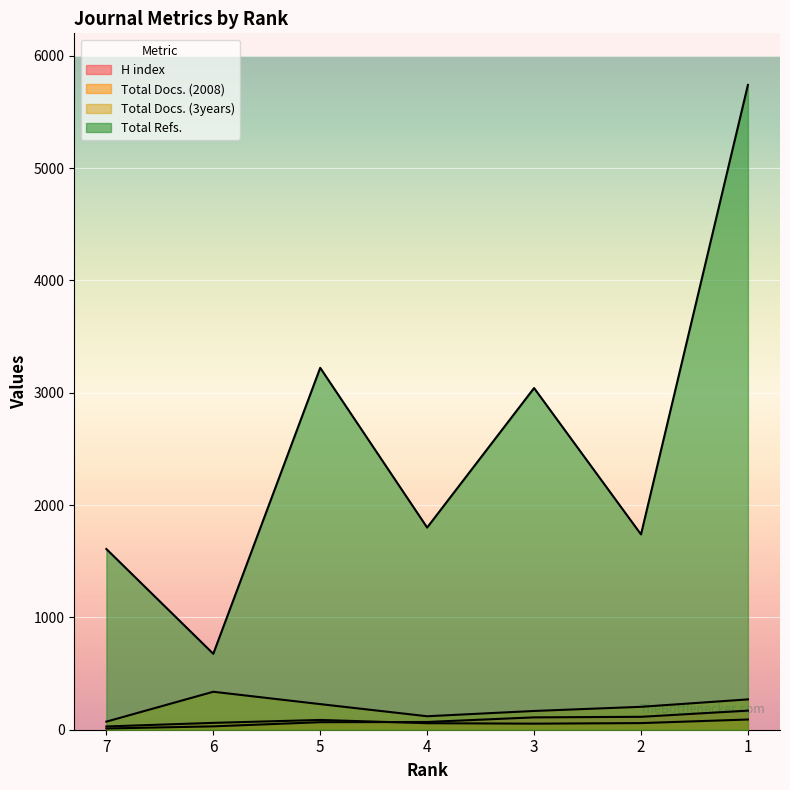

True or false: H index and Total Docs. (2008) cross at least once.

True